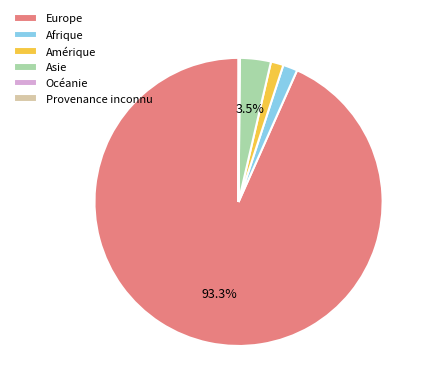

Is it true that Amérique is 1% of the pie?

True